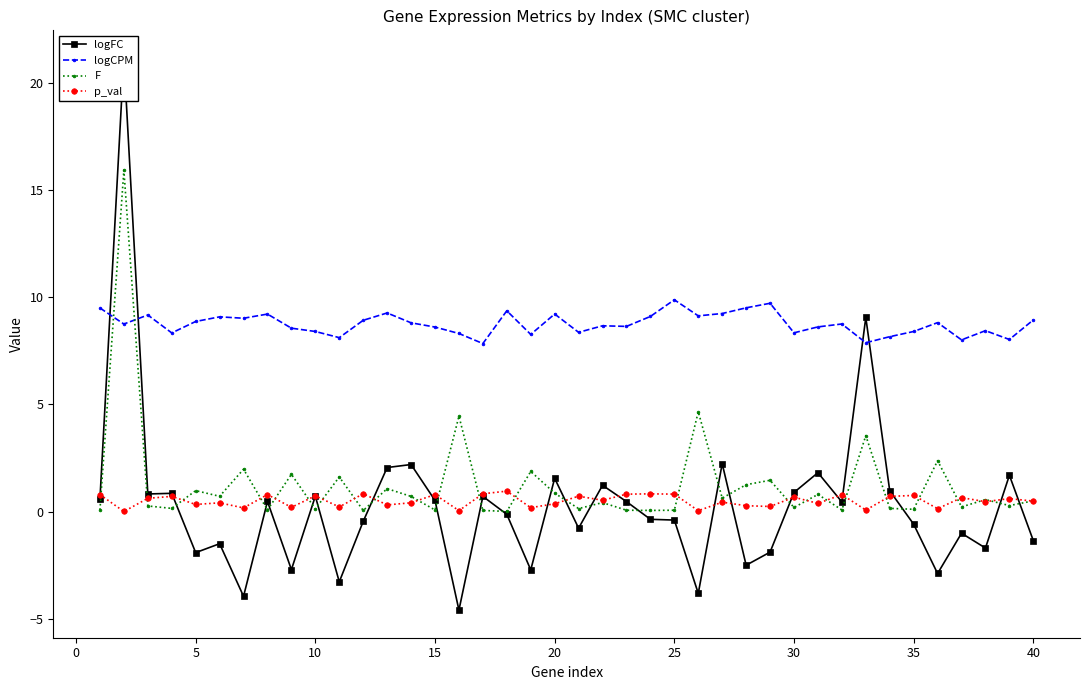

What is the difference between the maximum and minimum values in the p_val series?

0.9